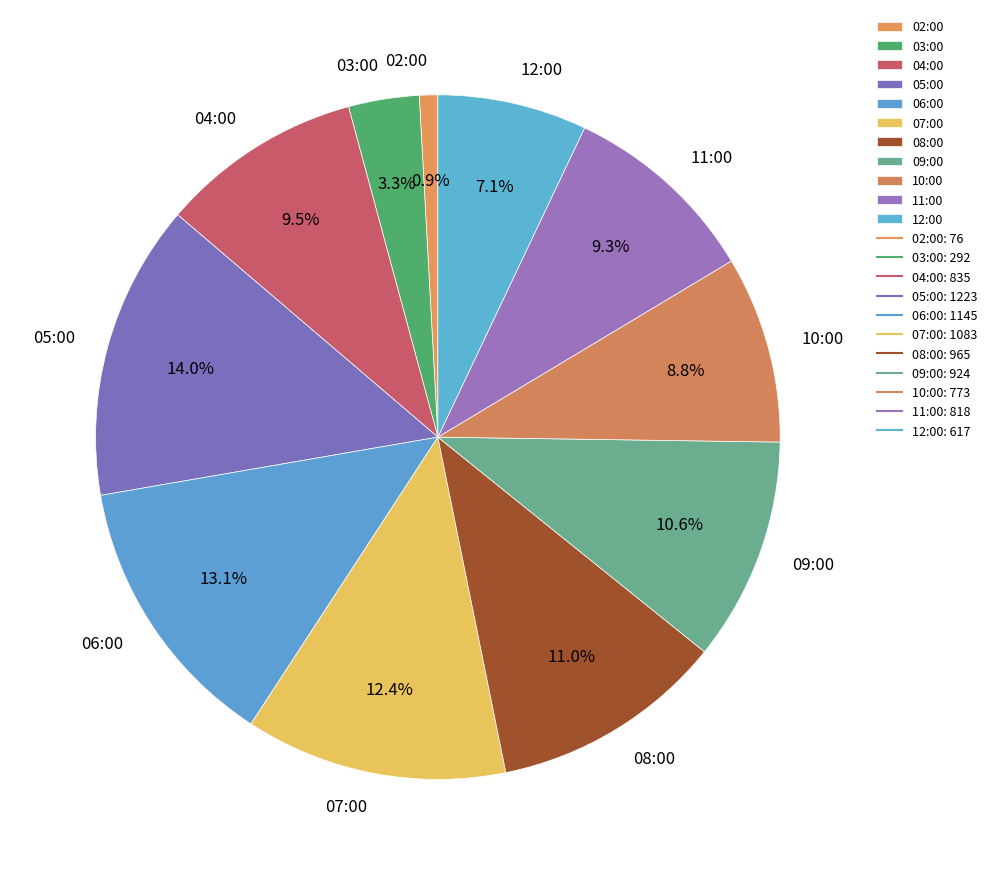

Which slice is the smallest?

02:00